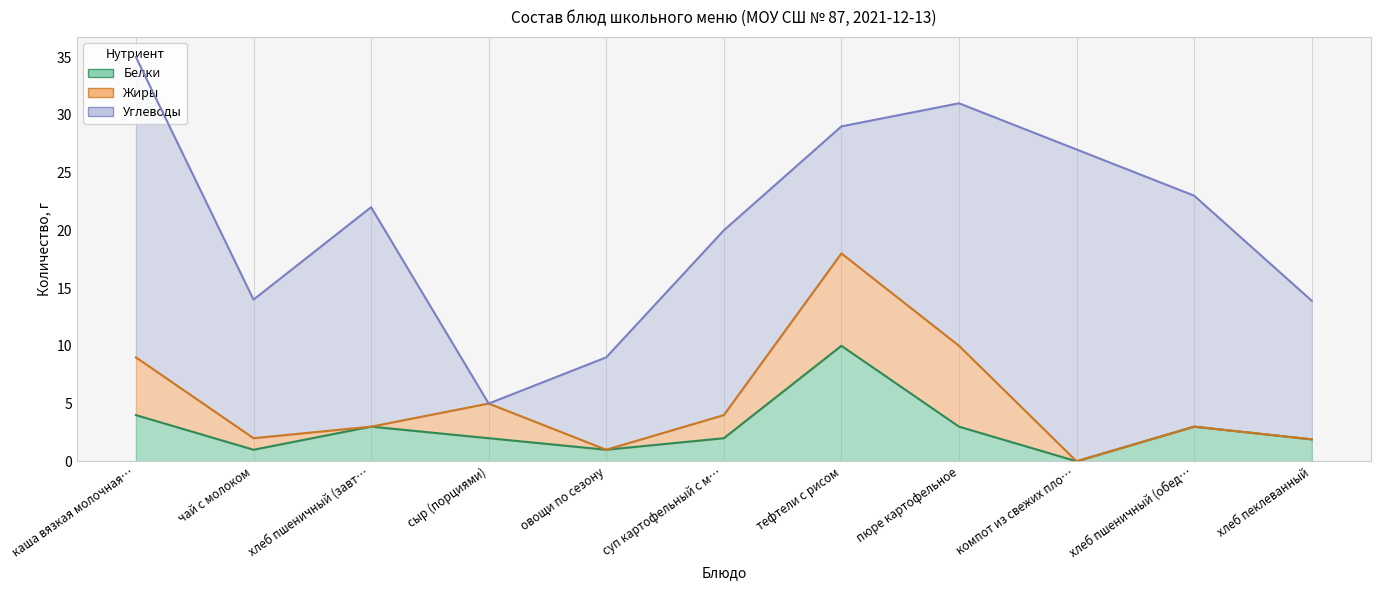

Which category has the lowest value in the Углеводы series?

сыр (порциями)